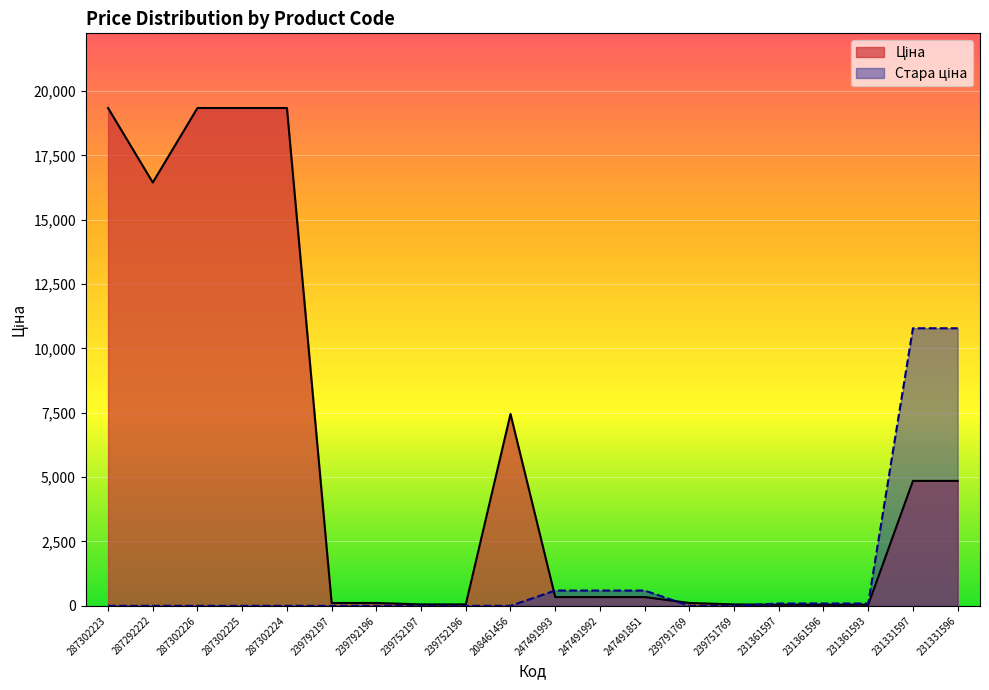

At how many categories does at least one series exceed 1432?

8